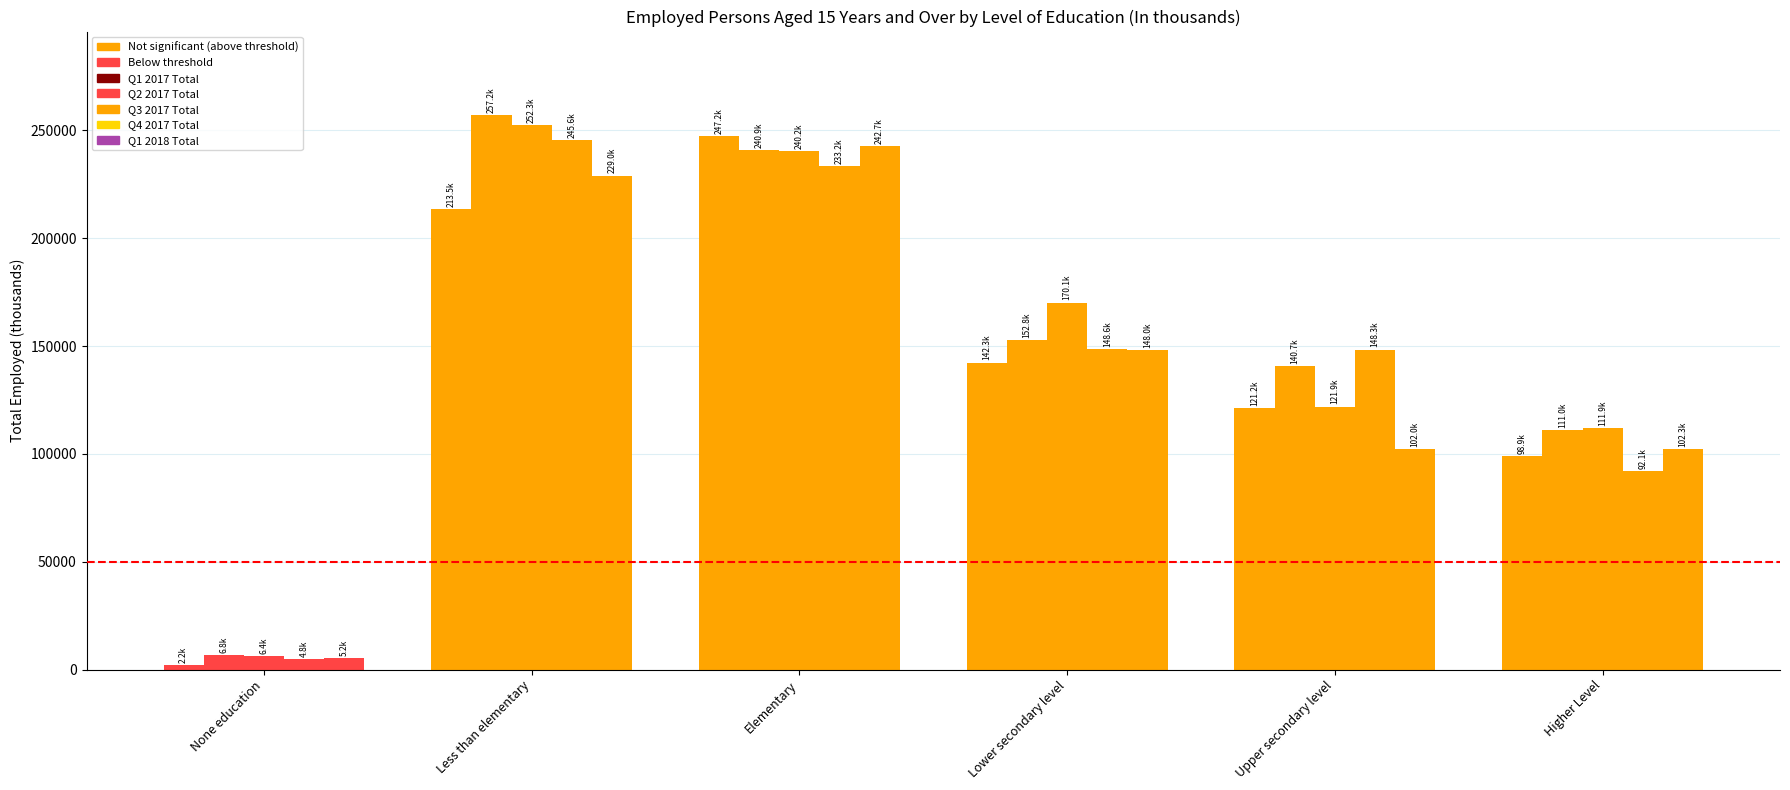

Which series has the widest spread of values?

Q2 2017 Total